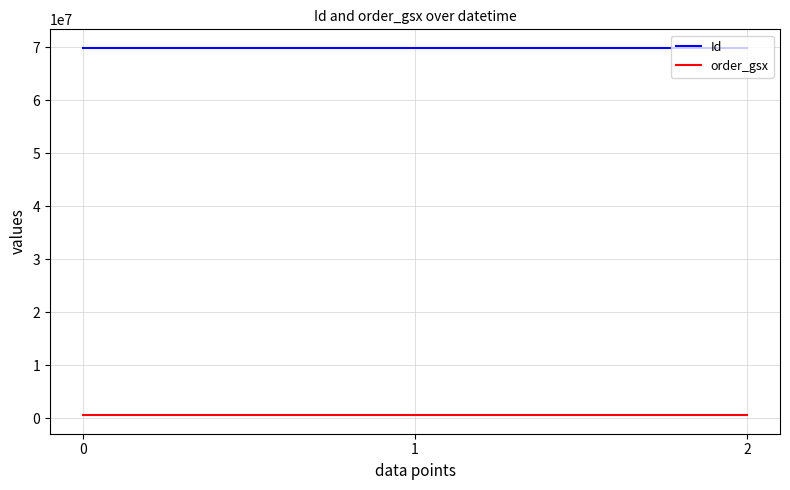

How many values in the Id series are below 69886874?

1